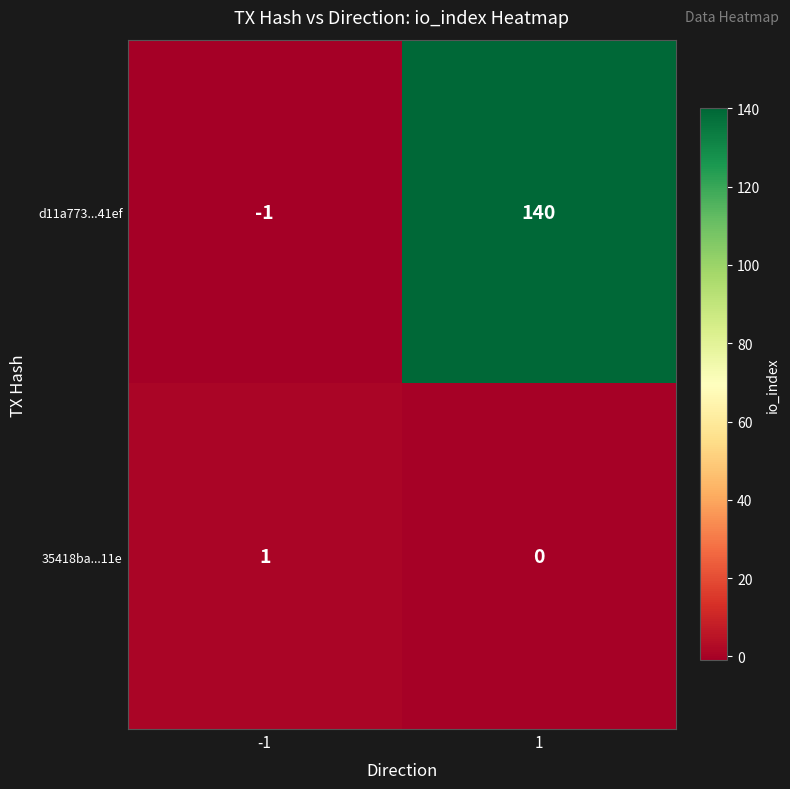

Which series has the largest total across all categories?

d11a773...41ef